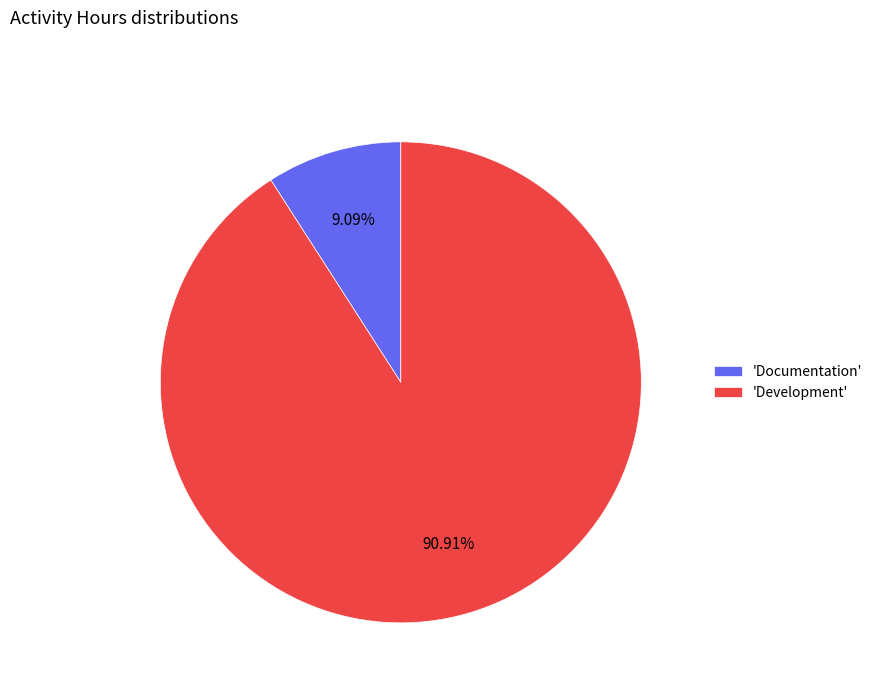

Rank the categories by value from highest to lowest.

'Development', 'Documentation'